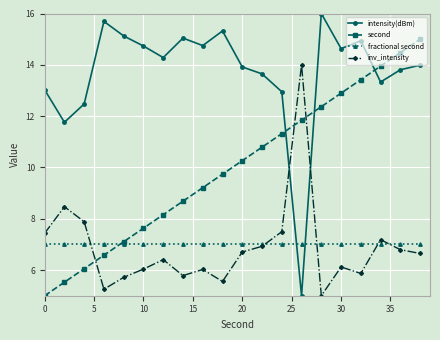

Which series has the largest total across all categories?

intensity(dBm)